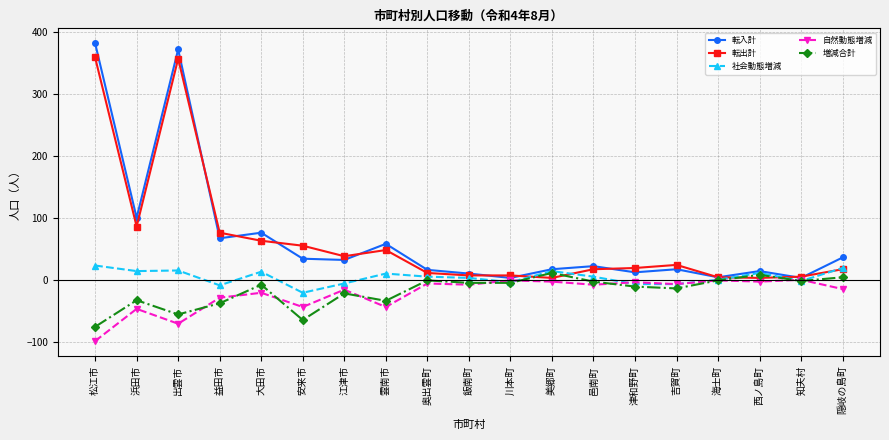

List the series in order of their peak value, lowest first.

自然動態増減, 増減合計, 社会動態増減, 転出計, 転入計